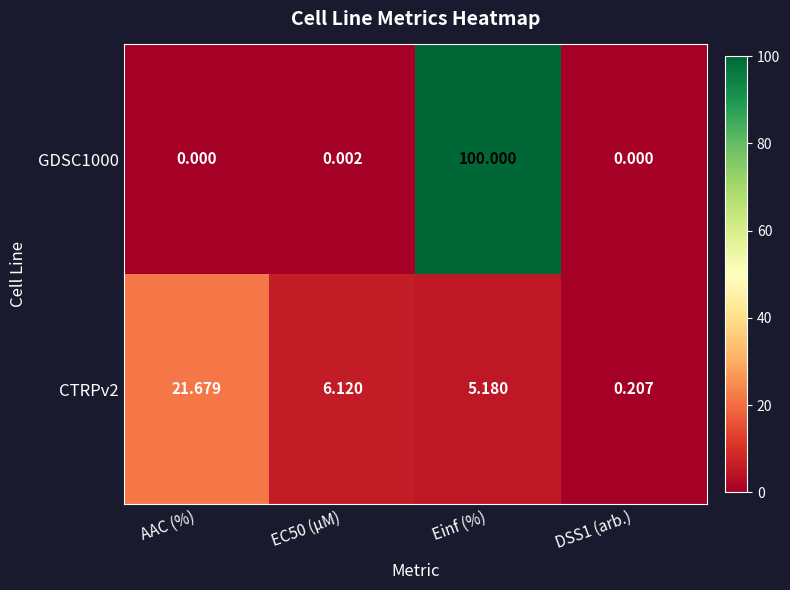

Which series has the largest total across all categories?

GDSC1000